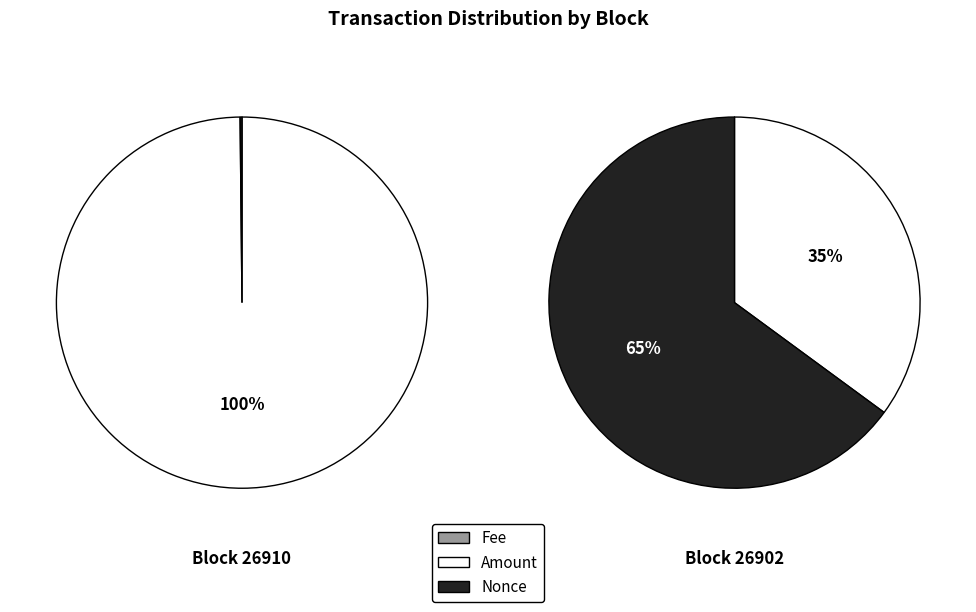

Which series has the widest spread of values?

26902